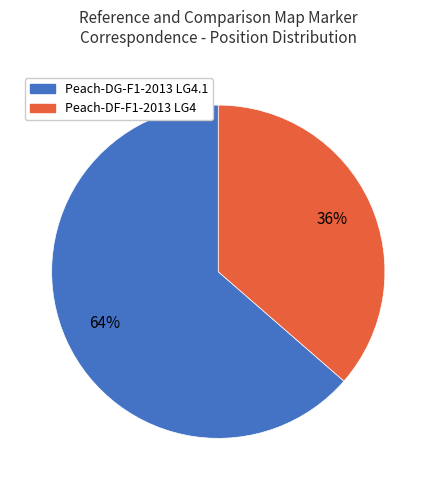

Is it true that Peach-DG-F1-2013 LG4.1 is 64% of the pie?

True